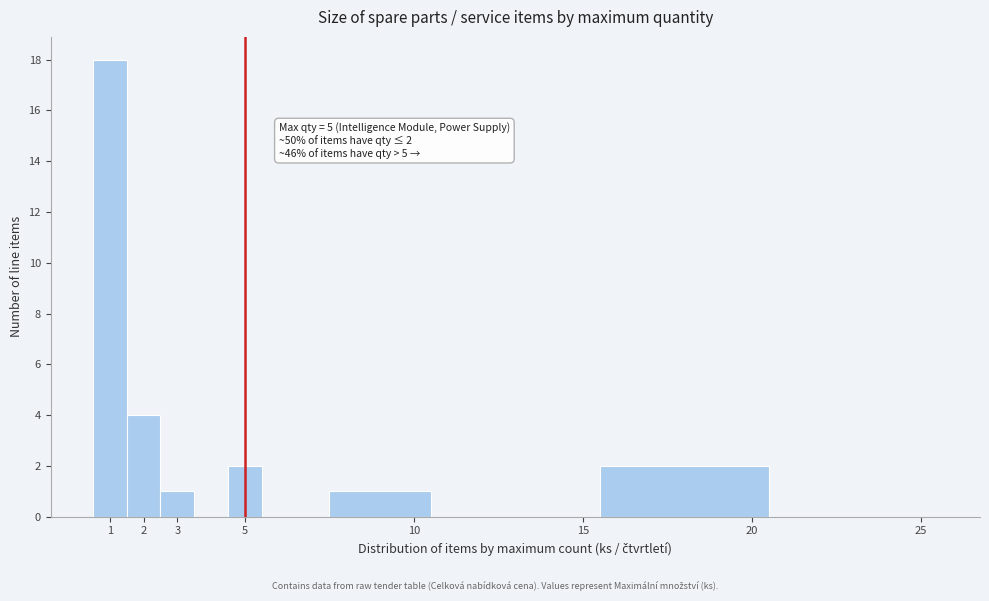

Which range on the x-axis has the tallest bar?

0.5 to 1.5